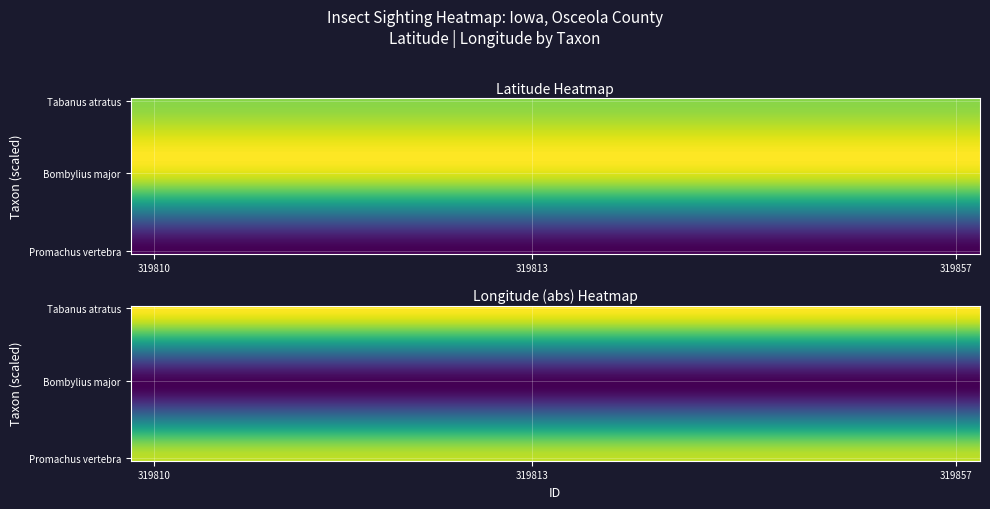

What is the total value across all series at 5?

2866.8